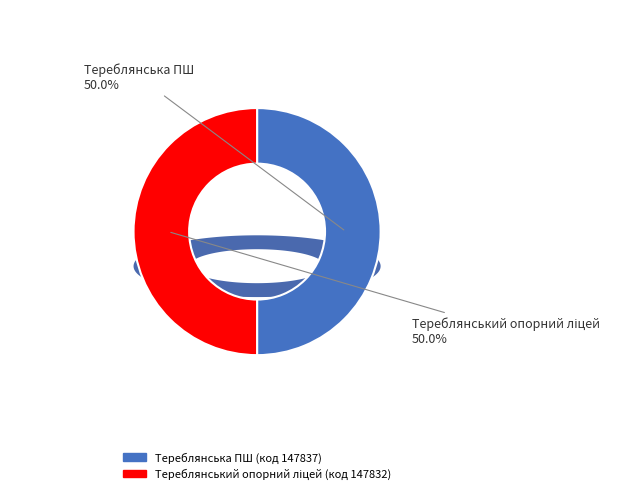

Which category has the biggest portion of the pie?

Тереблянська ПШ